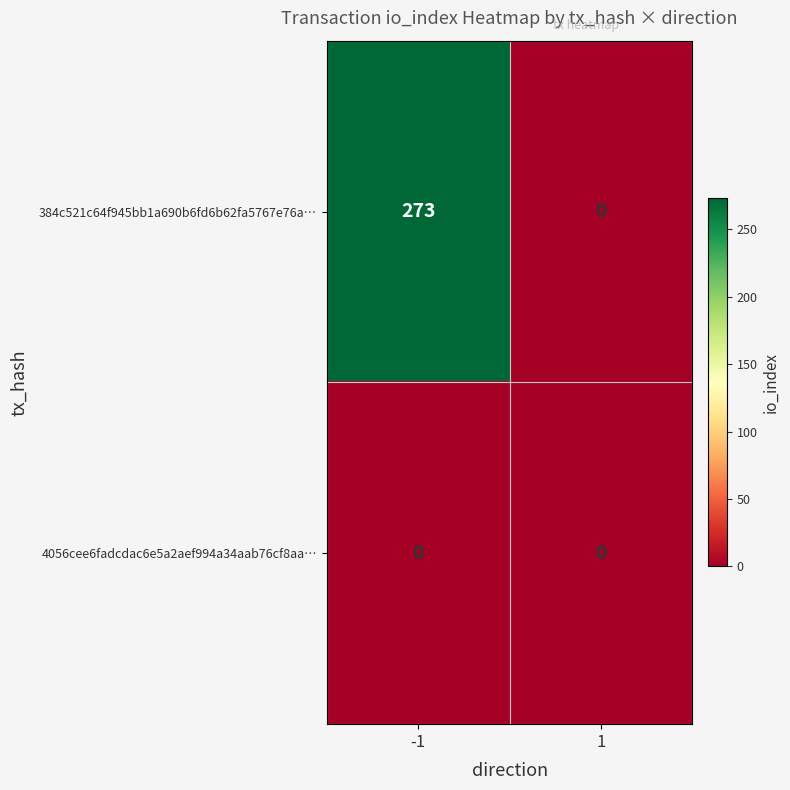

Reading left to right, transcribe all the data shown in this chart.

384c521c64f945bb1a690b6fd6b62fa5767e76a…: 273	0
4056cee6fadcdac6e5a2aef994a34aab76cf8aa…: 0	0